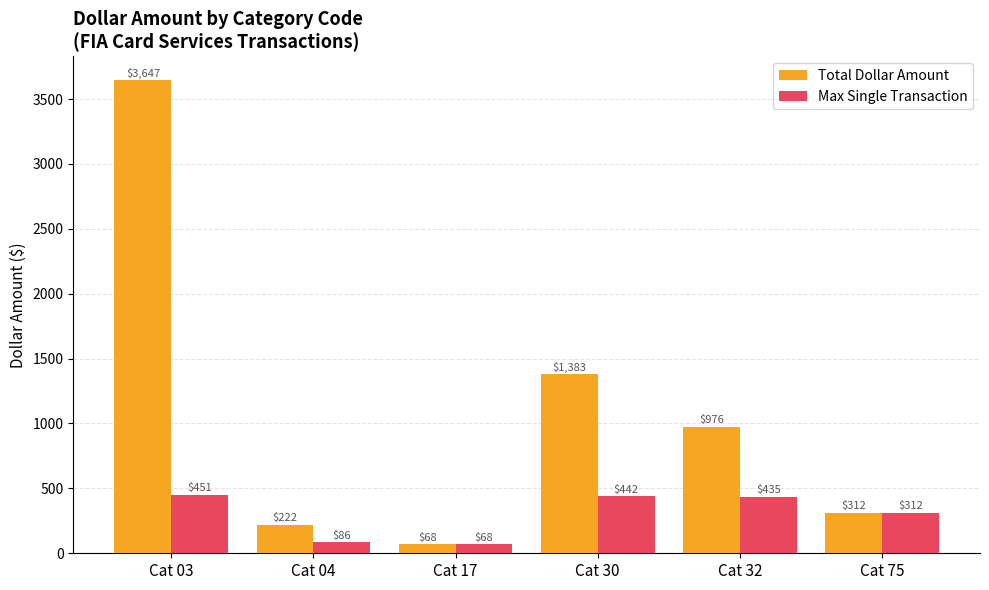

What is the difference between the Total Dollar Amount values at Cat 04 and Cat 32?

754.6